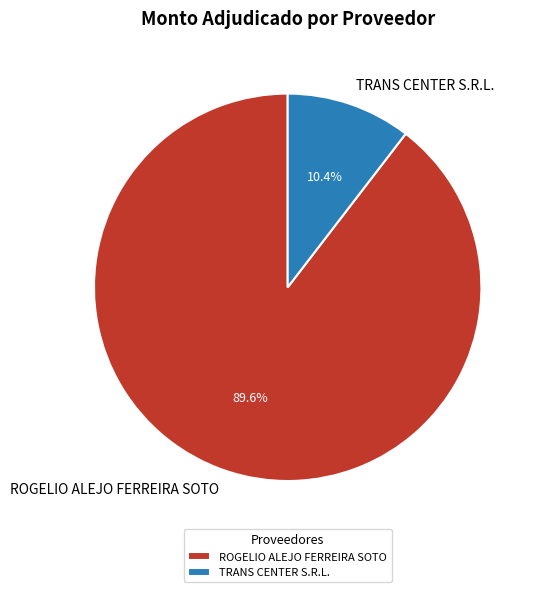

What is the ratio of the value at ROGELIO ALEJO FERREIRA SOTO to the value at TRANS CENTER S.R.L.?

8.6